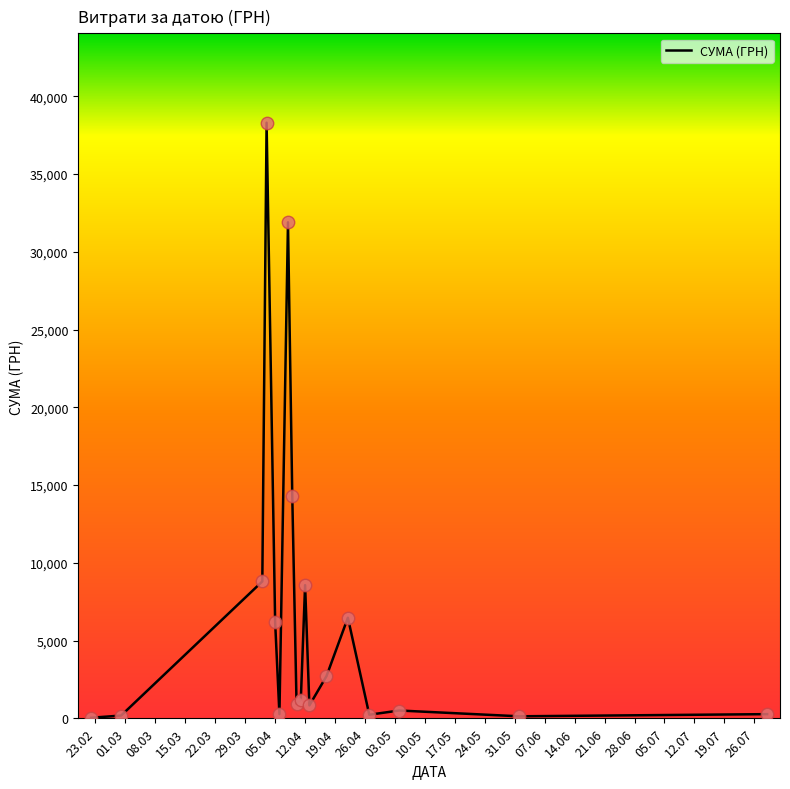

What is the difference between the maximum and minimum values?

38264.5